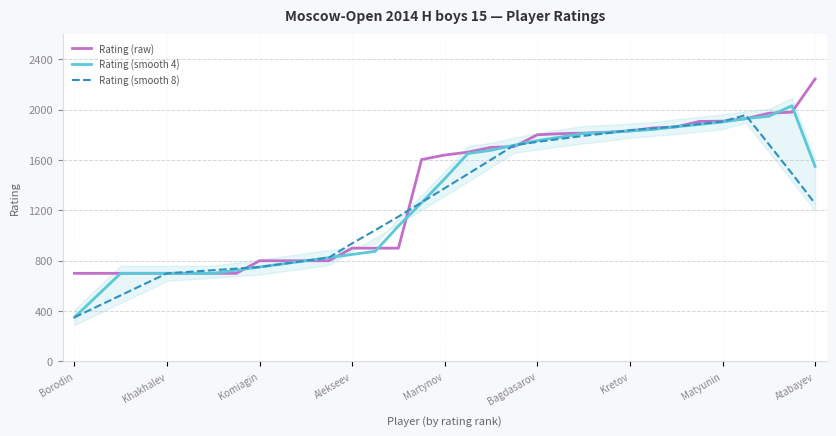

True or false: Rating (smooth 8) has a value of 243.7 at Bagdasarov.

False